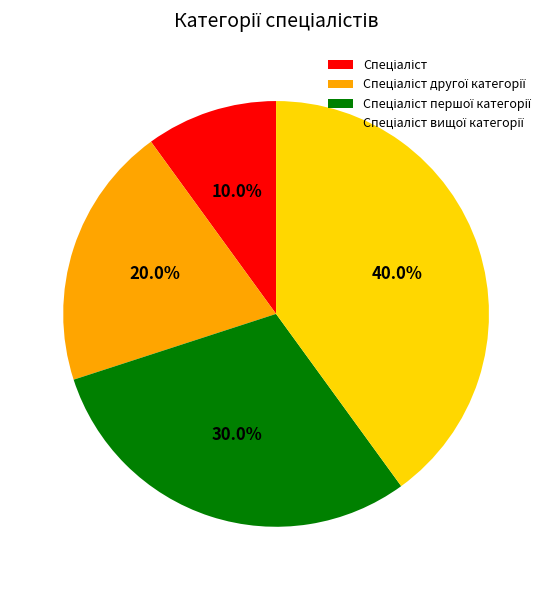

Is there a majority slice in this chart?

No